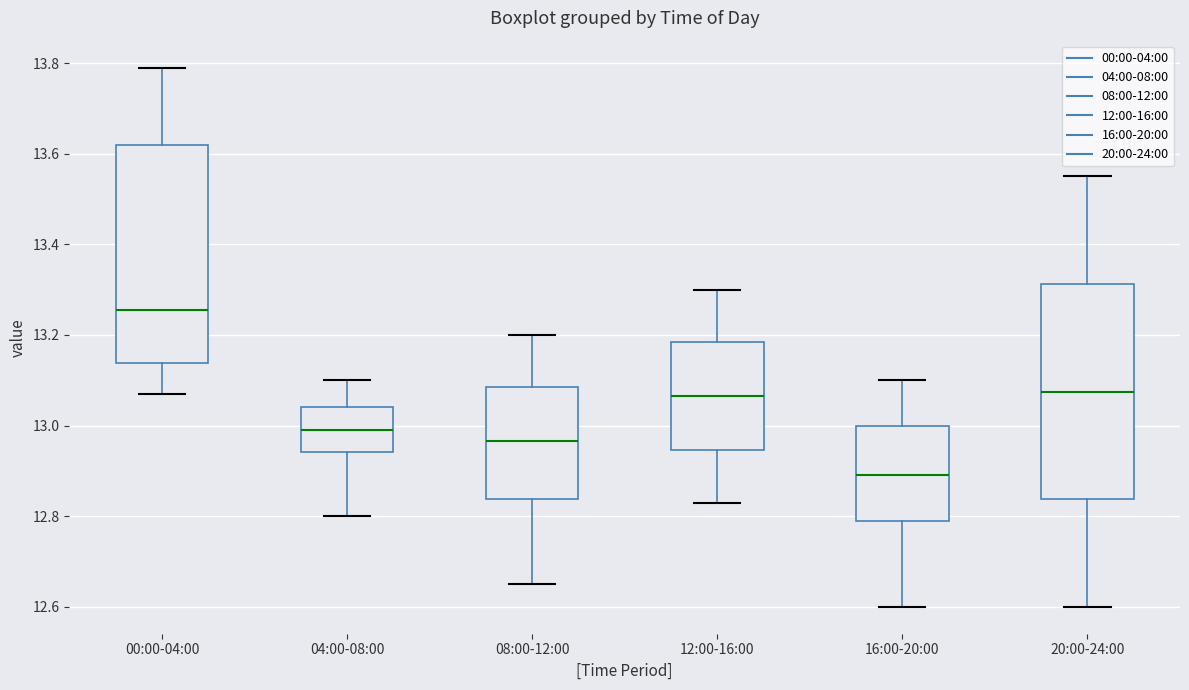

Which box has the lowest median line?

16:00-20:00